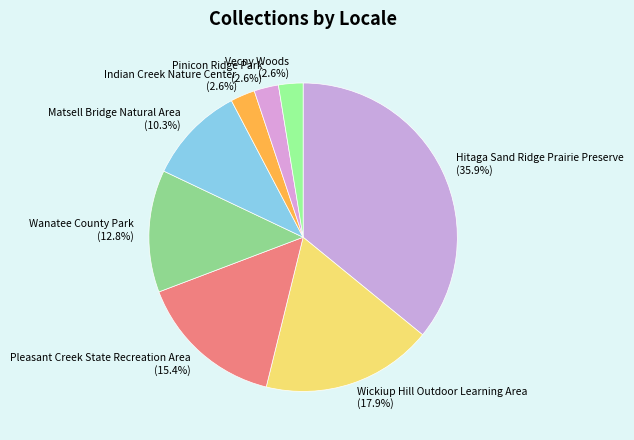

What percentage do Wanatee County Park and Hitaga Sand Ridge Prairie Preserve together represent?

48.7%